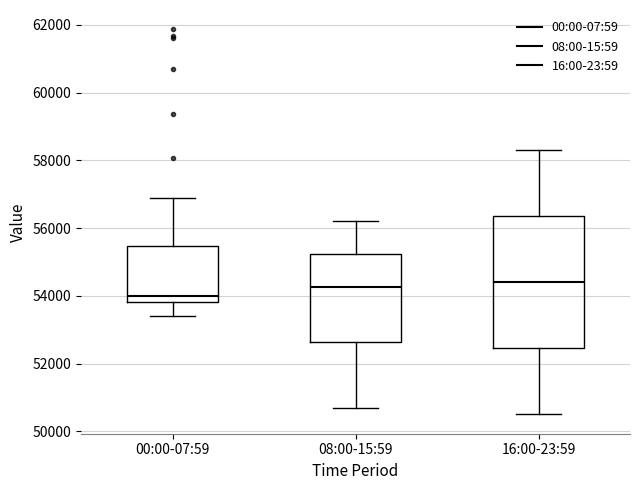

Which box is the tallest, from its lower edge to its upper edge?

16:00-23:59